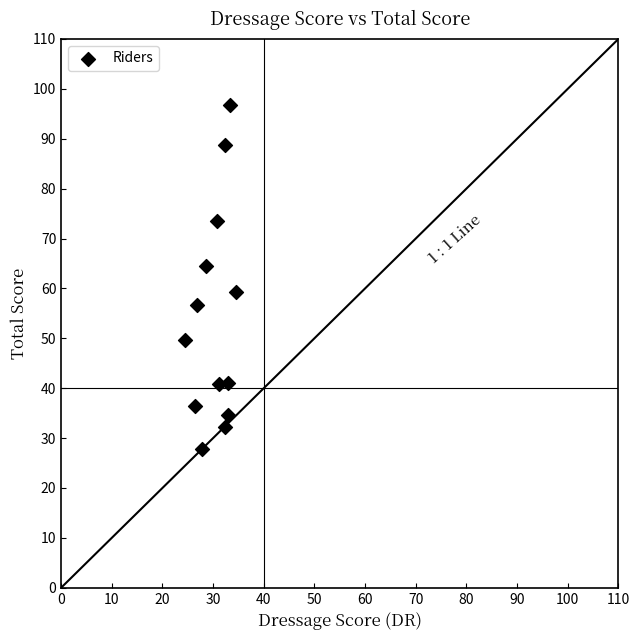

What is the range of X values (max minus min)?

10.0